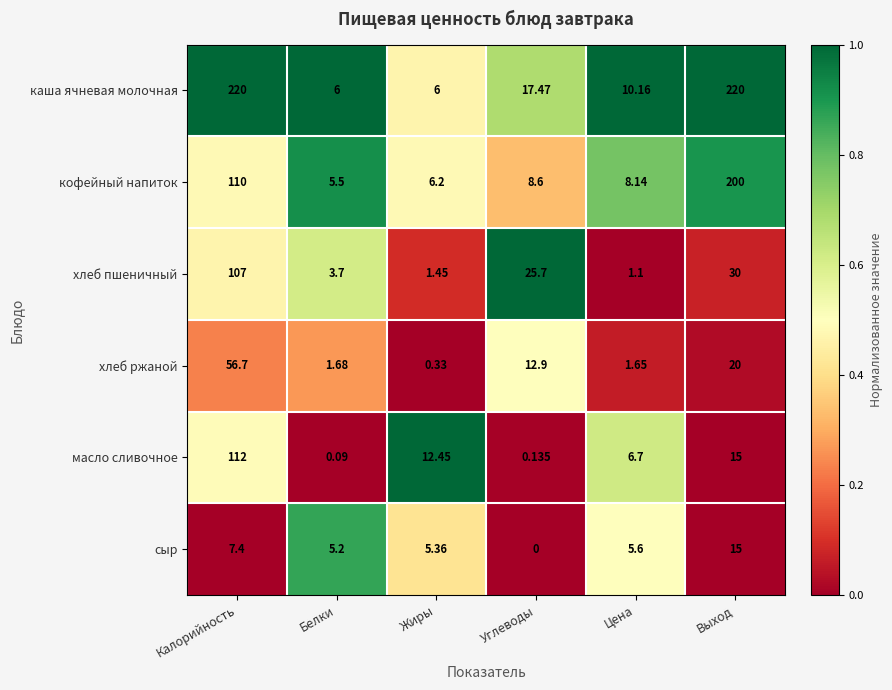

Rank the series by their maximum value, from lowest to highest.

сыр, хлеб ржаной, хлеб пшеничный, масло сливочное, кофейный напиток, каша ячневая молочная